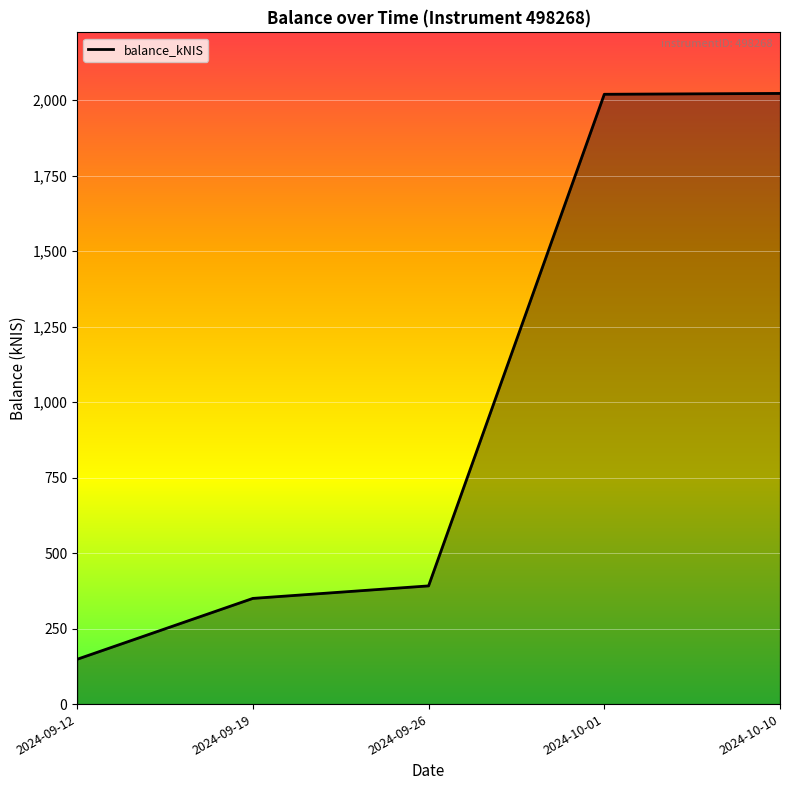

What is the smallest value displayed?

148.4